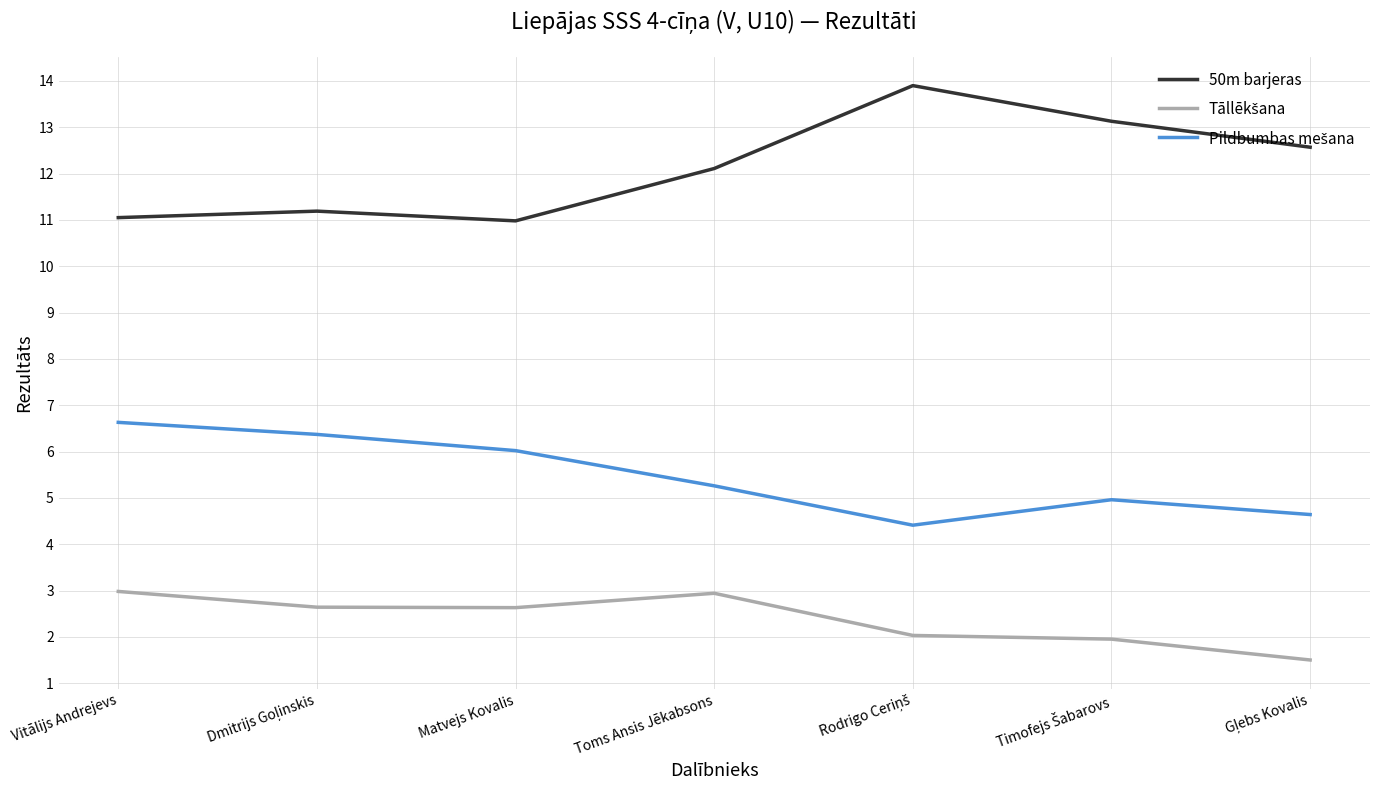

Which series has the largest total across all categories?

50m barjeras